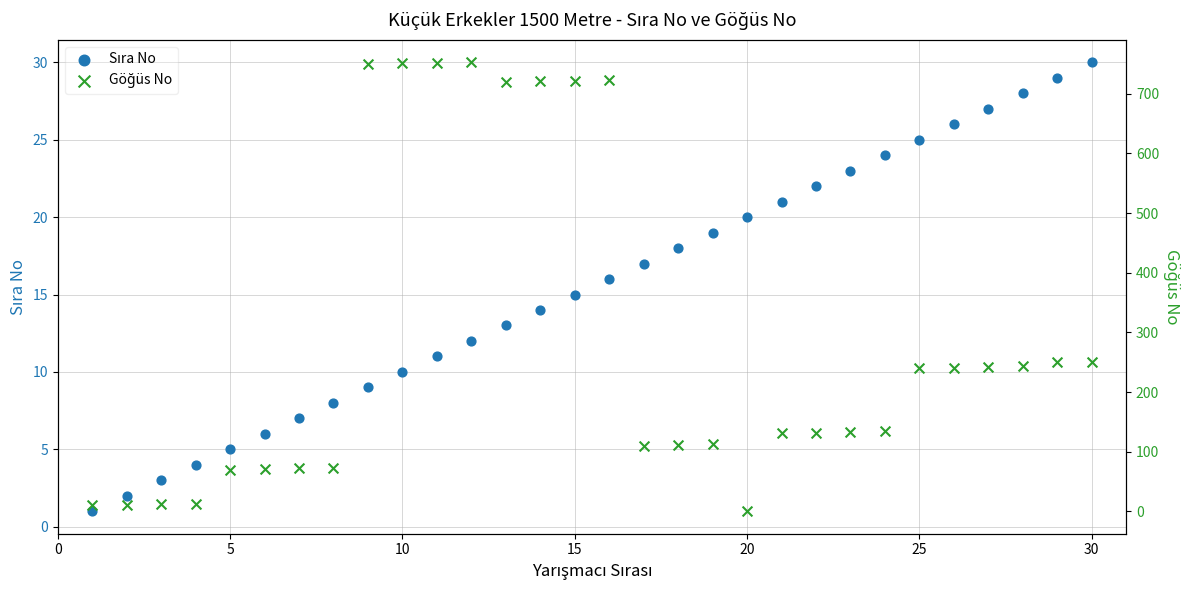

Which series contains the highest Y value?

Göğüs No